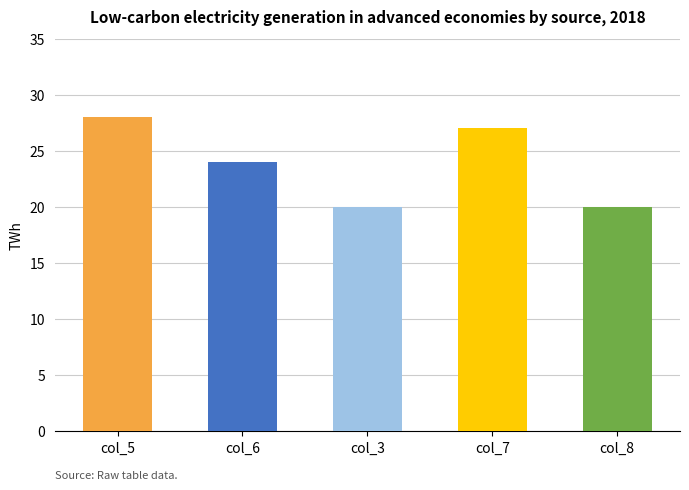

What is the average value?

24